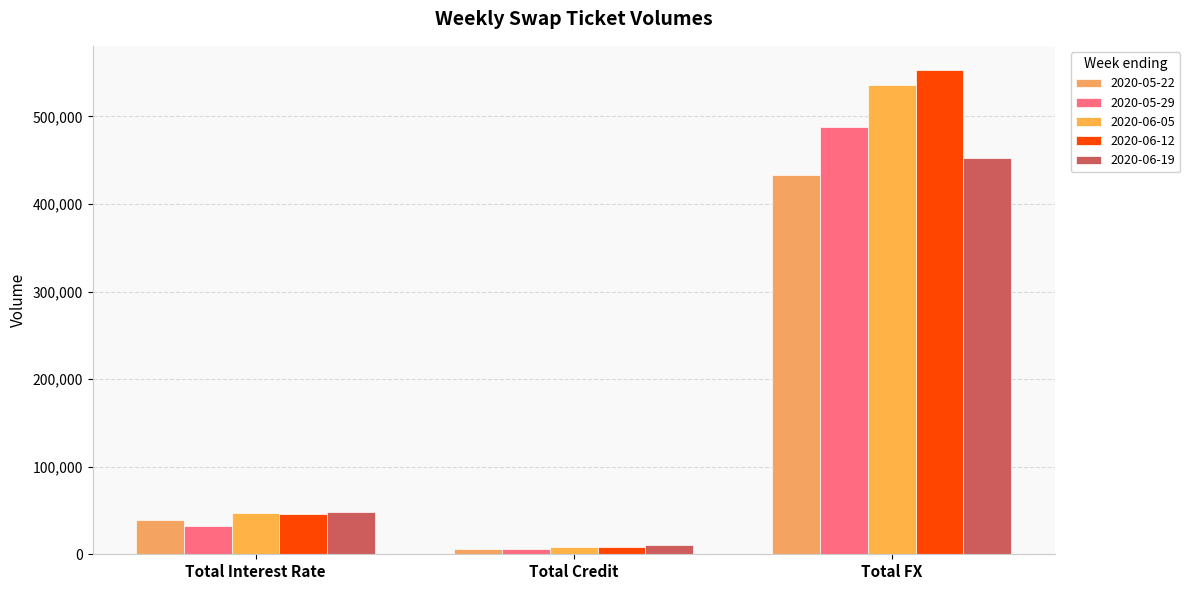

Which category has the lowest value in the 2020-05-22 series?

Total Credit